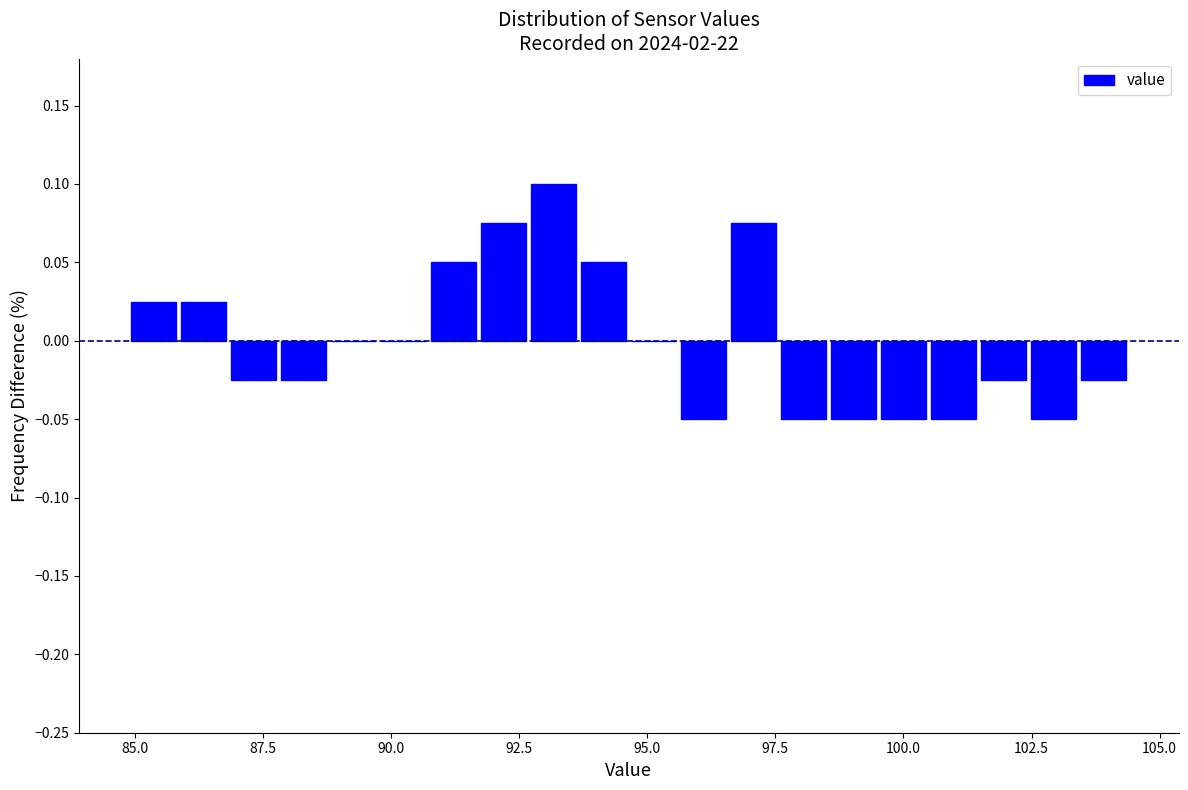

Read against the x-axis, roughly where is the centre of the tallest bar?

93.0